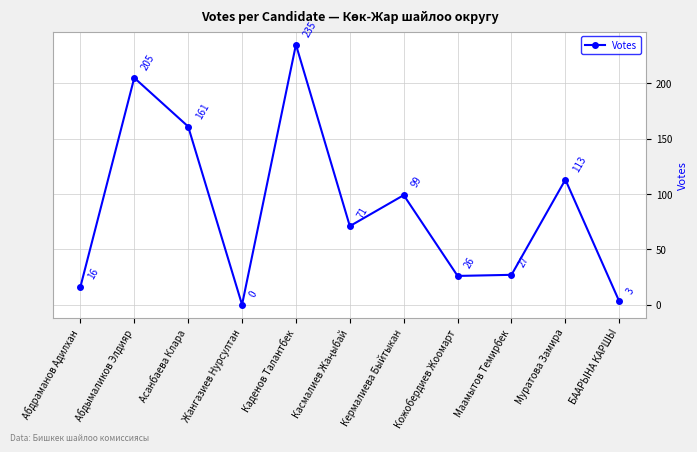

True or false: the data shows 235 at Каденов Талантбек.

True